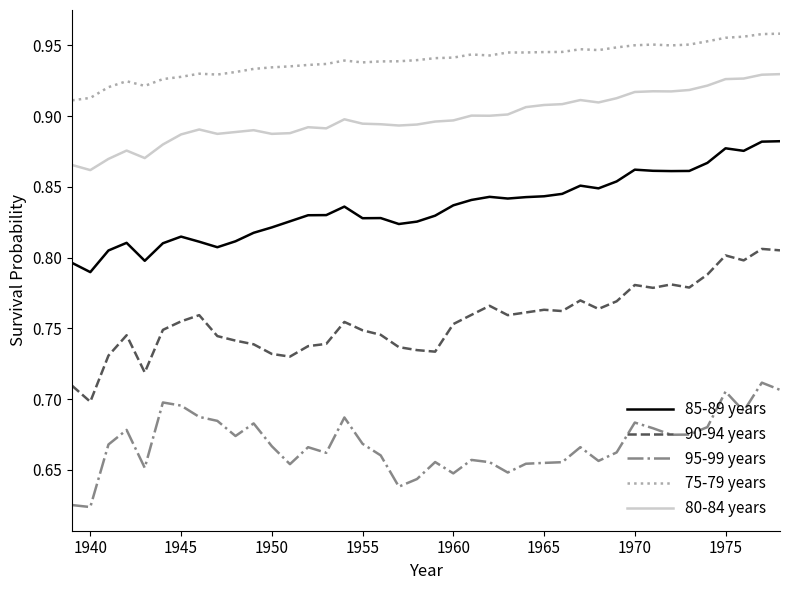

Which series has the widest spread of values?

90-94 years